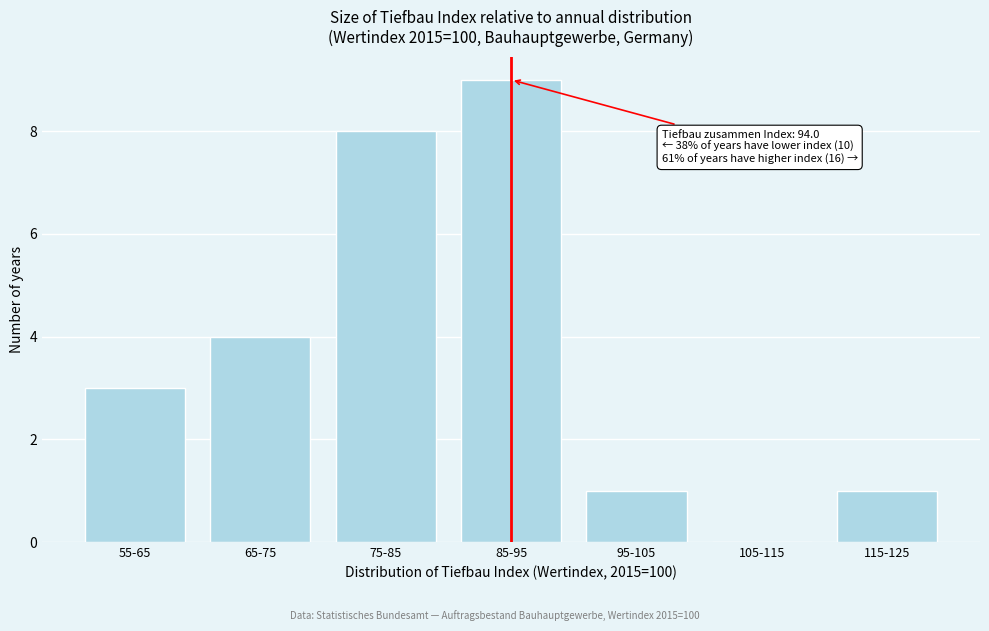

Reading right to left, transcribe all the data shown in this chart.

115-125=1	105-115=0	95-105=1	85-95=9	75-85=8	65-75=4	55-65=3